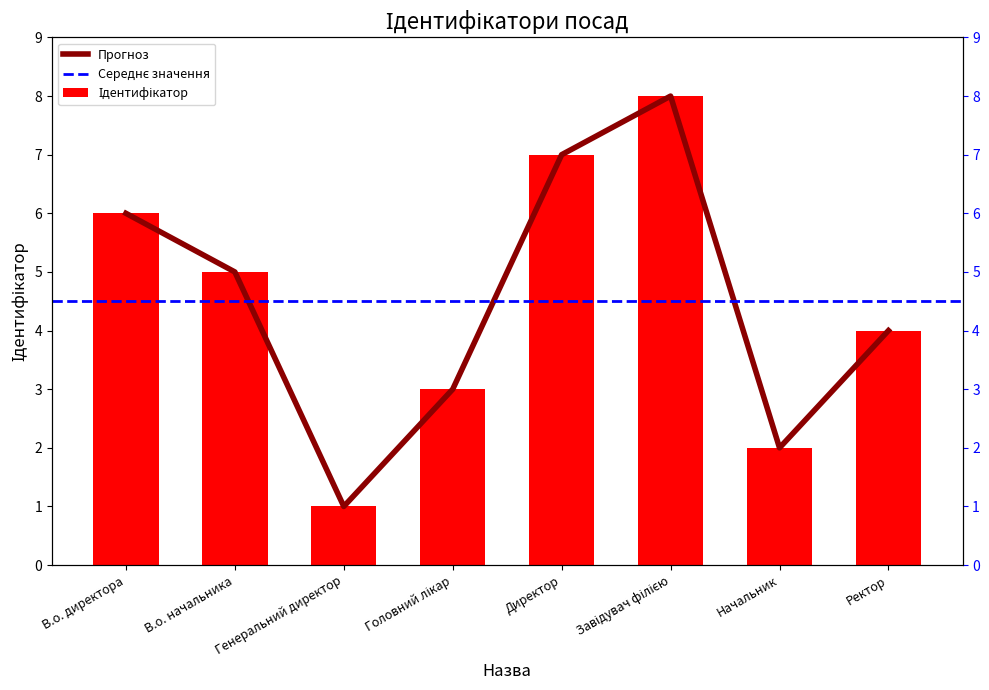

What is the difference between the second highest and minimum values?

6